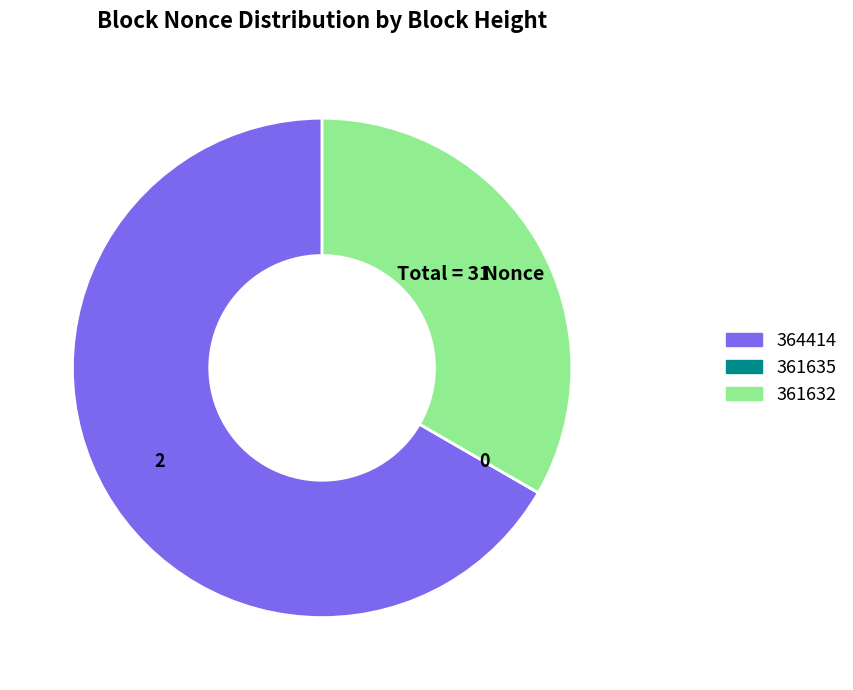

Which slice is the largest?

364414